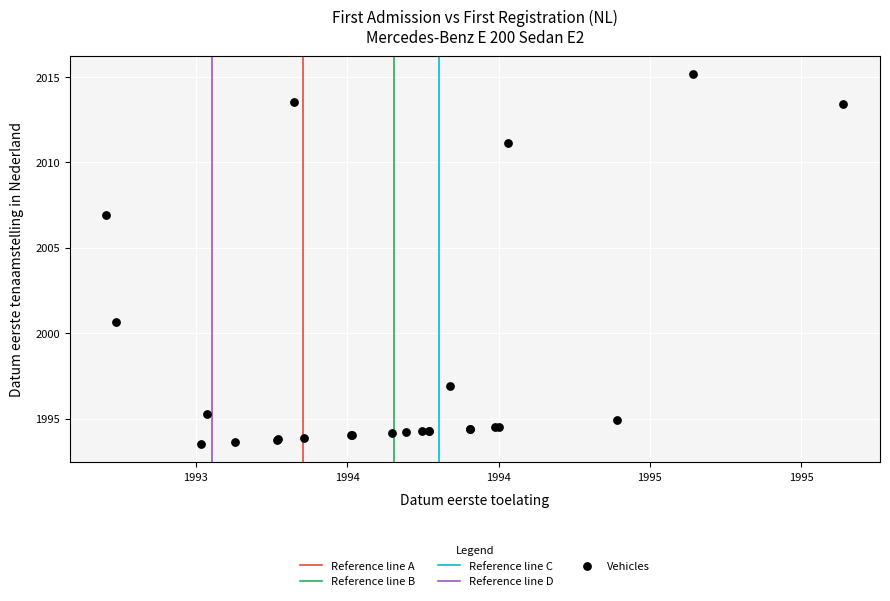

What Y value in the scatter plot is closest to 2004?

2006.9